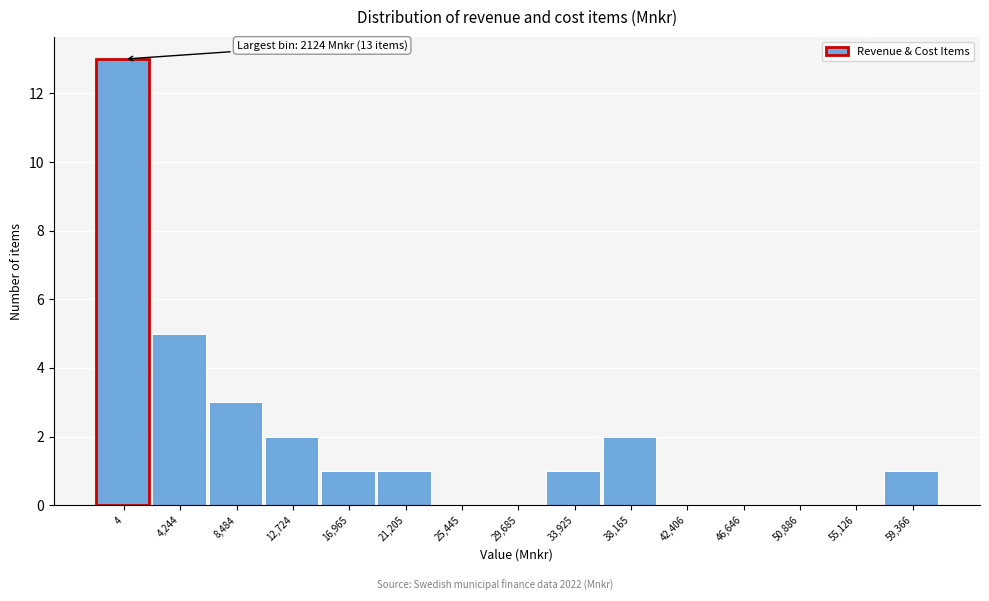

Reading left to right, extract all data points from this chart.

4=13	4,244=5	8,484=3	12,724=2	16,965=1	21,205=1	25,445=0	29,685=0	33,925=1	38,165=2	42,406=0	46,646=0	50,886=0	55,126=0	59,366=1